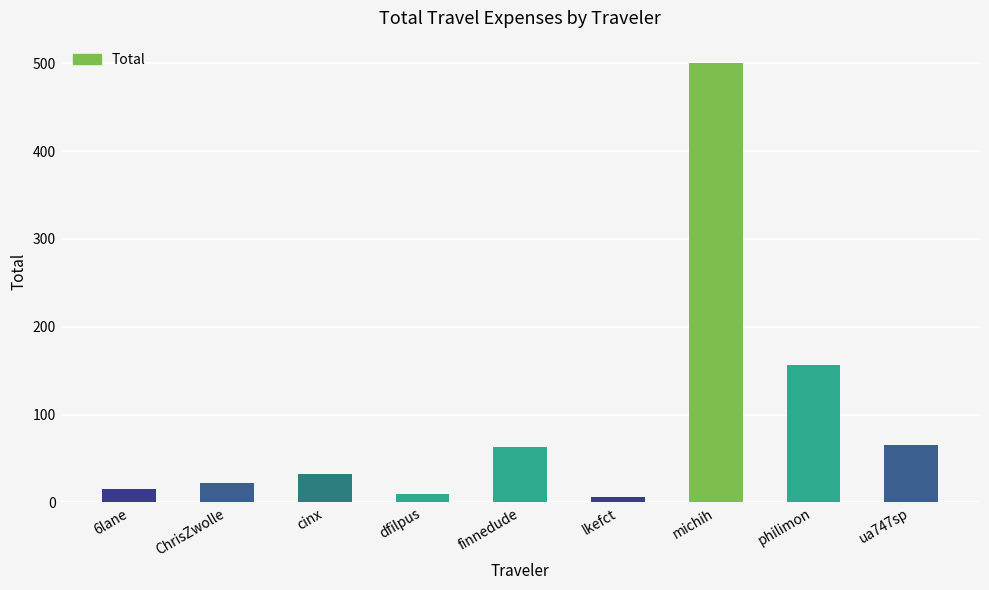

The value at philimon is 156.2. True or false?

True